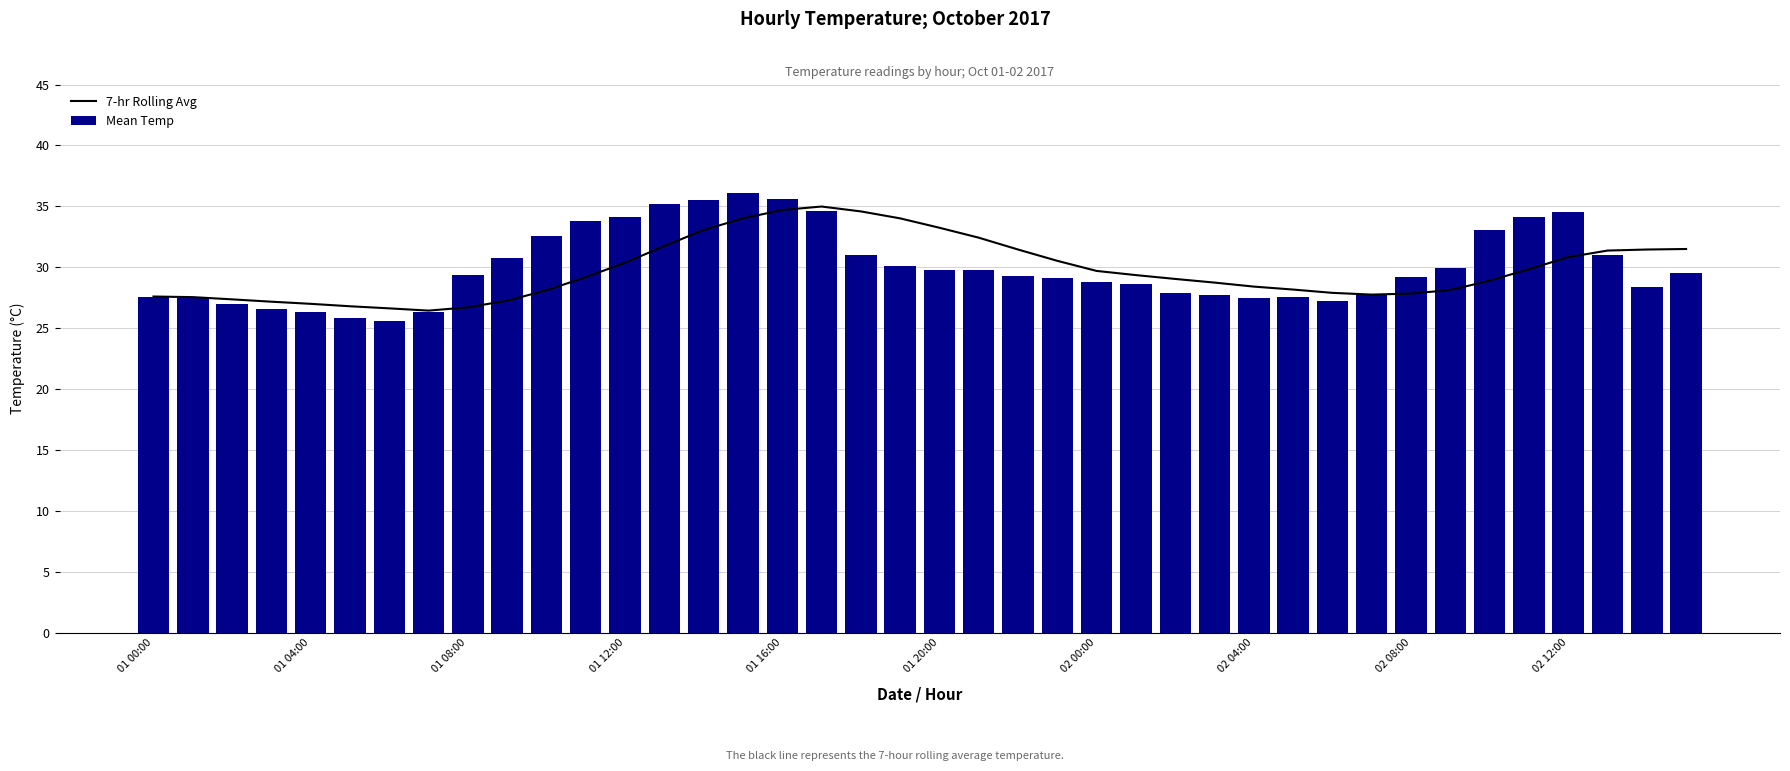

How many values in the Mean Temp series are below 29?

17